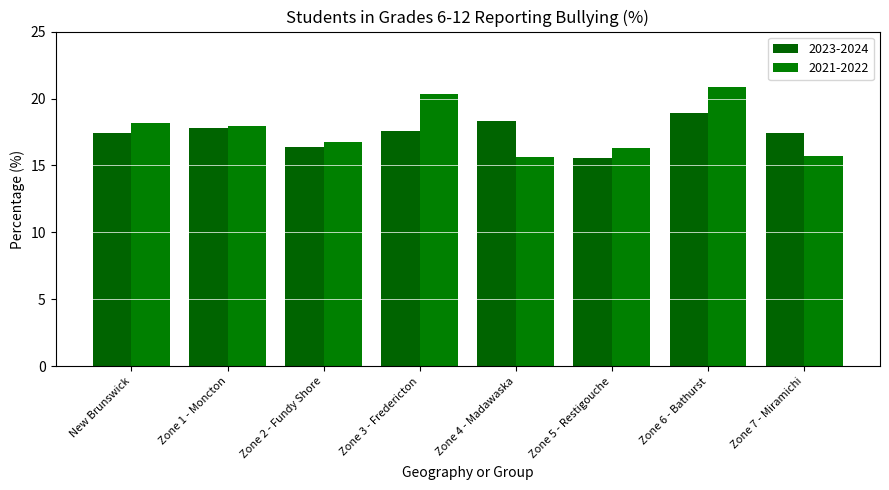

True or false: 2023-2024 has a value of 17.4 at Zone 7 - Miramichi.

True